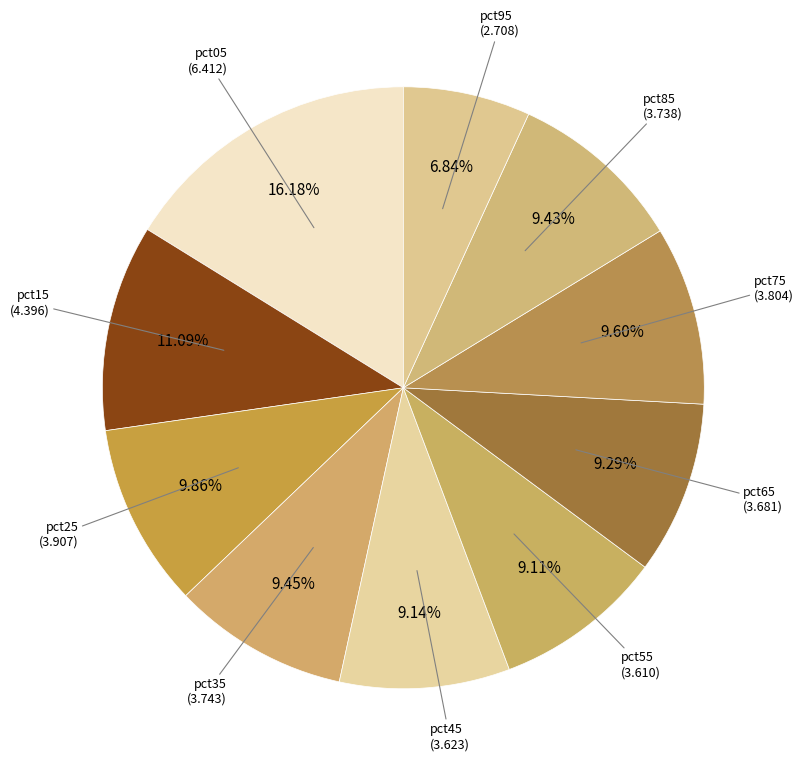

To the nearest percent, what is the average slice percentage?

10%